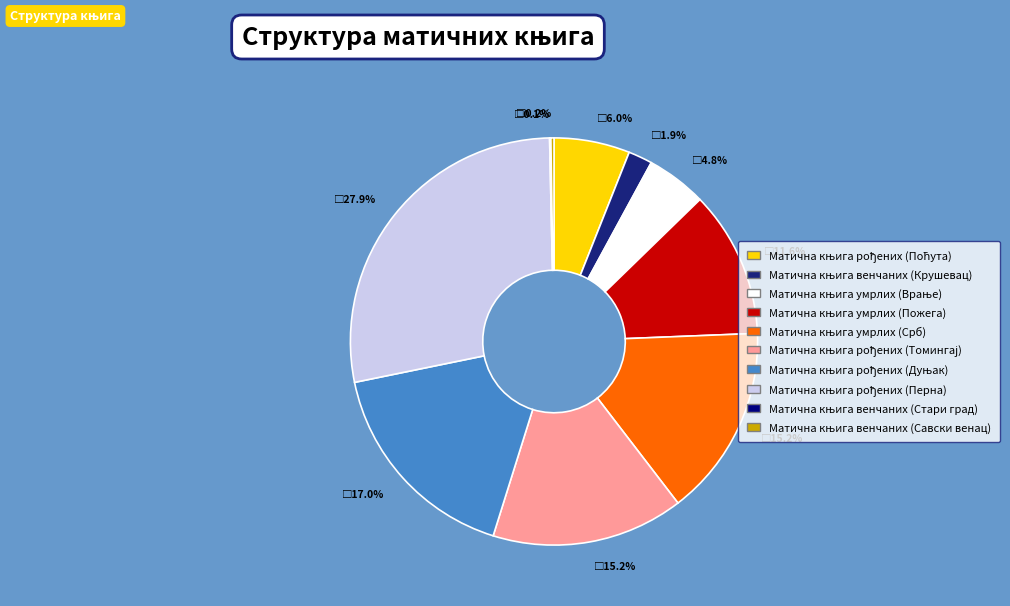

Is there a majority slice in this chart?

No